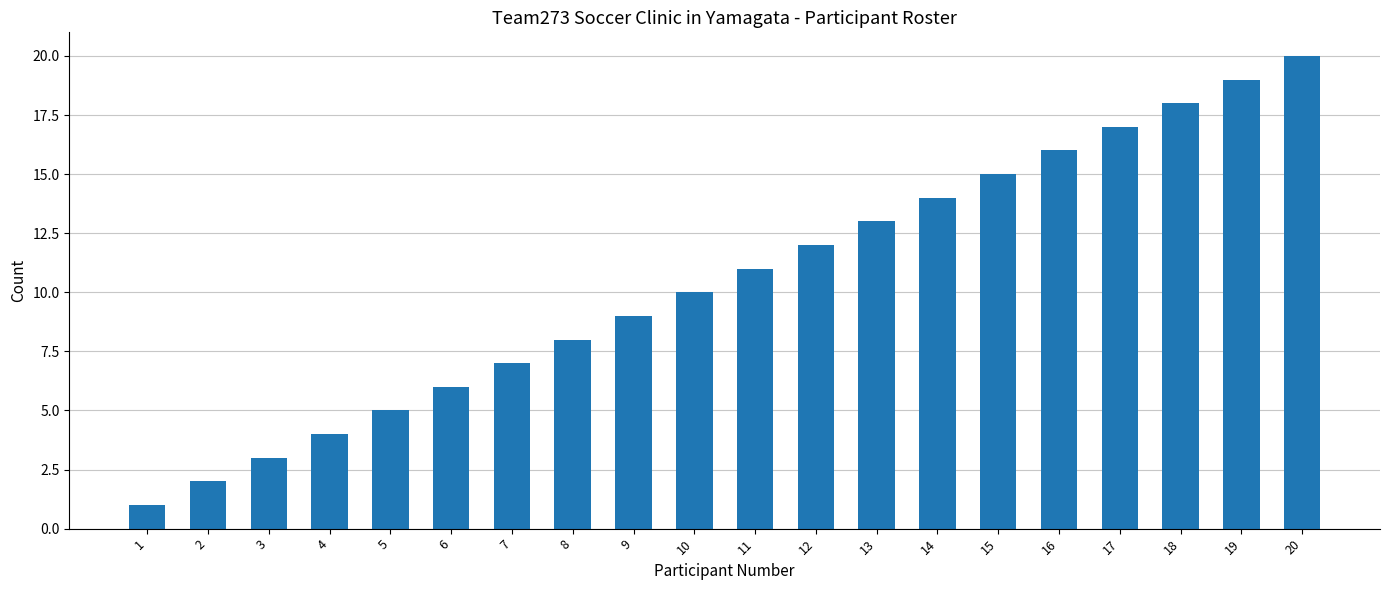

List the labels in order of value, largest first.

20, 19, 18, 17, 16, 15, 14, 13, 12, 11, 10, 9, 8, 7, 6, 5, 4, 3, 2, 1